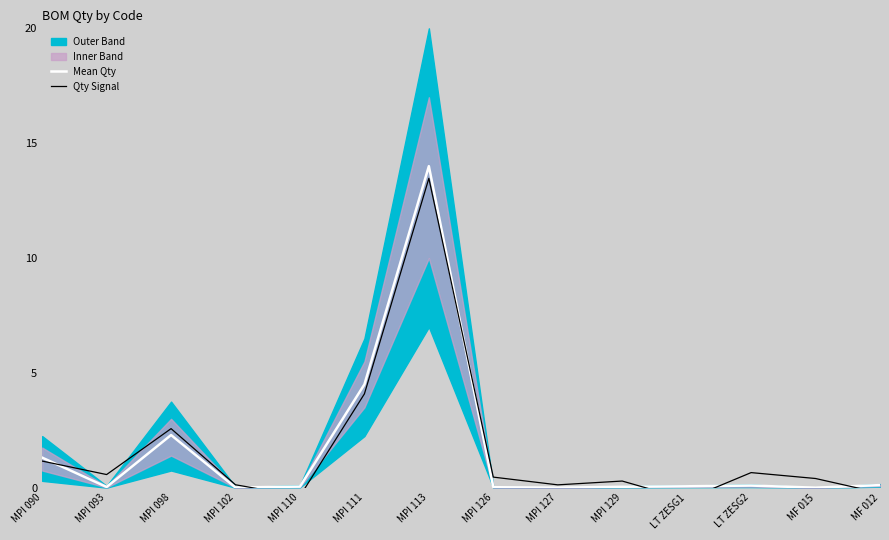

At which label is Qty Signal closest to 6?

MPI 111